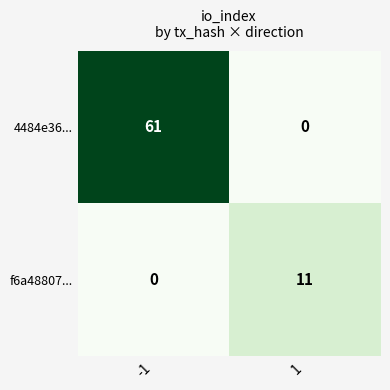

Count the number of categories in the chart.

2